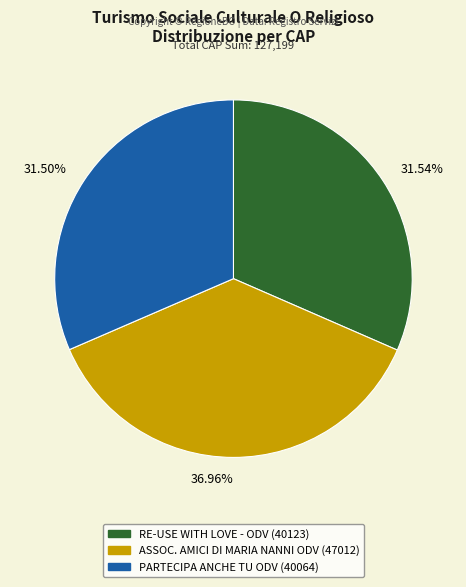

Which category has the biggest portion of the pie?

36.96%